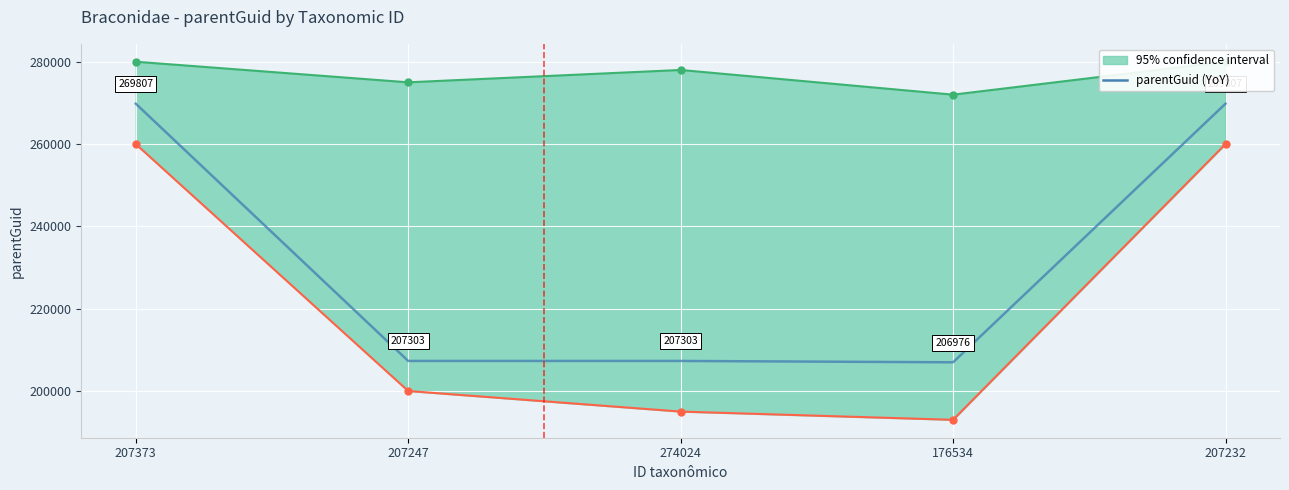

What is the maximum value shown in the chart?

269807